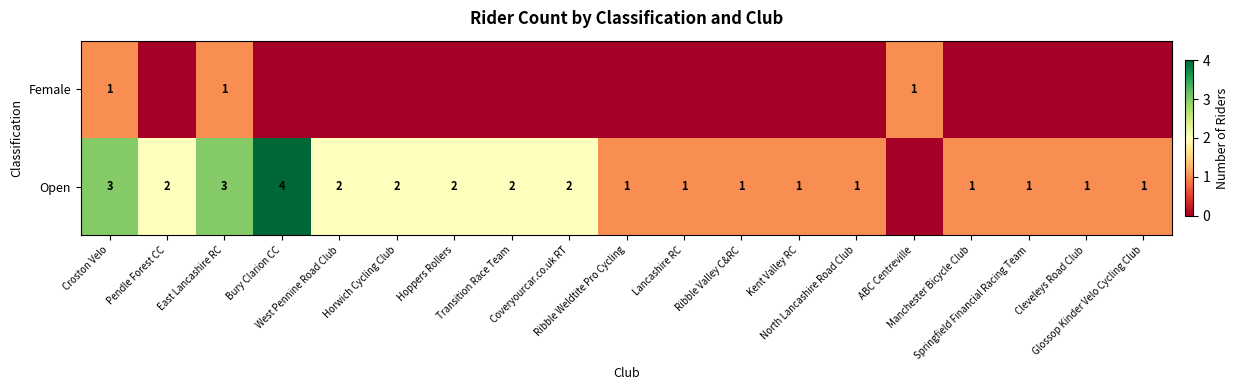

Where does the Open series first go above 1?

Croston Velo